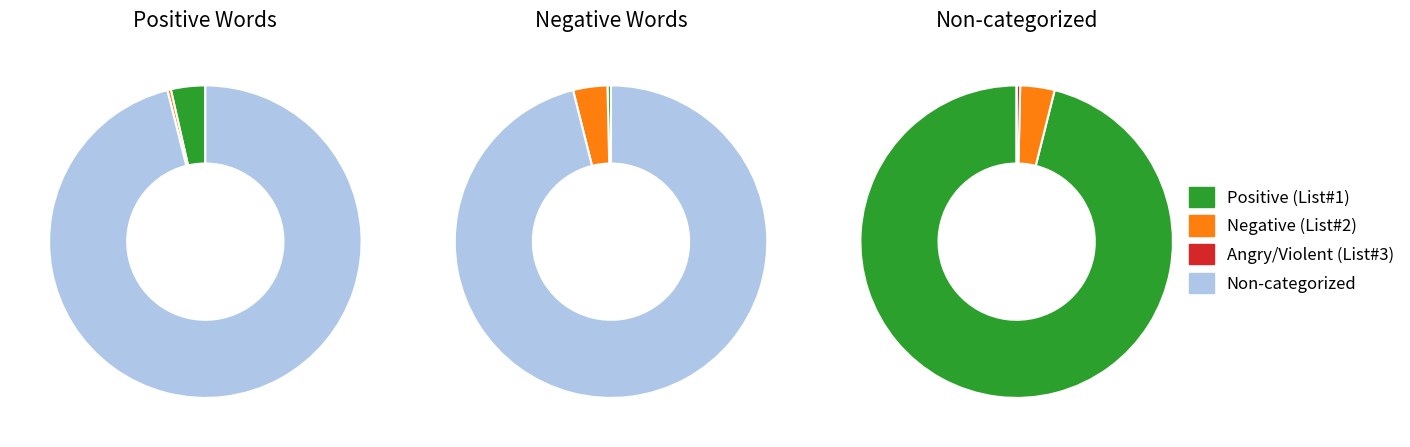

Is it true that Sentiment List#3 (Angry/Violent) is 1% of the pie?

False